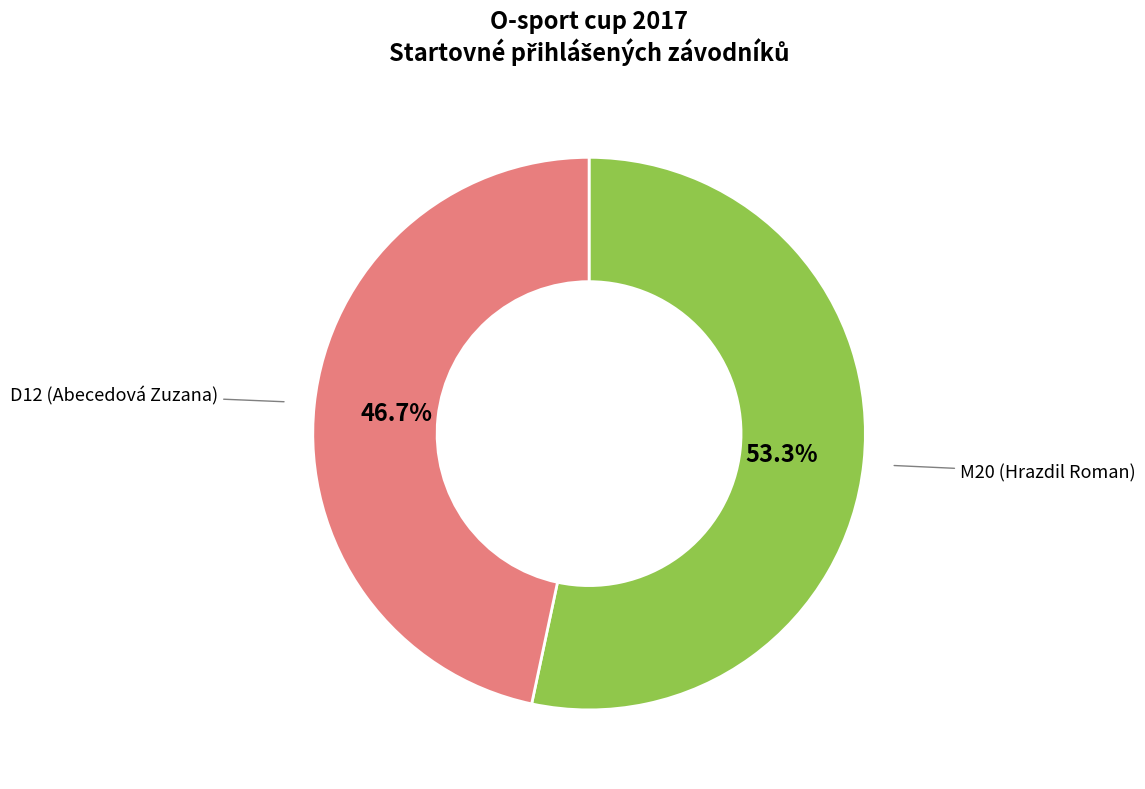

Is there any slice that represents more than half of the pie?

Yes